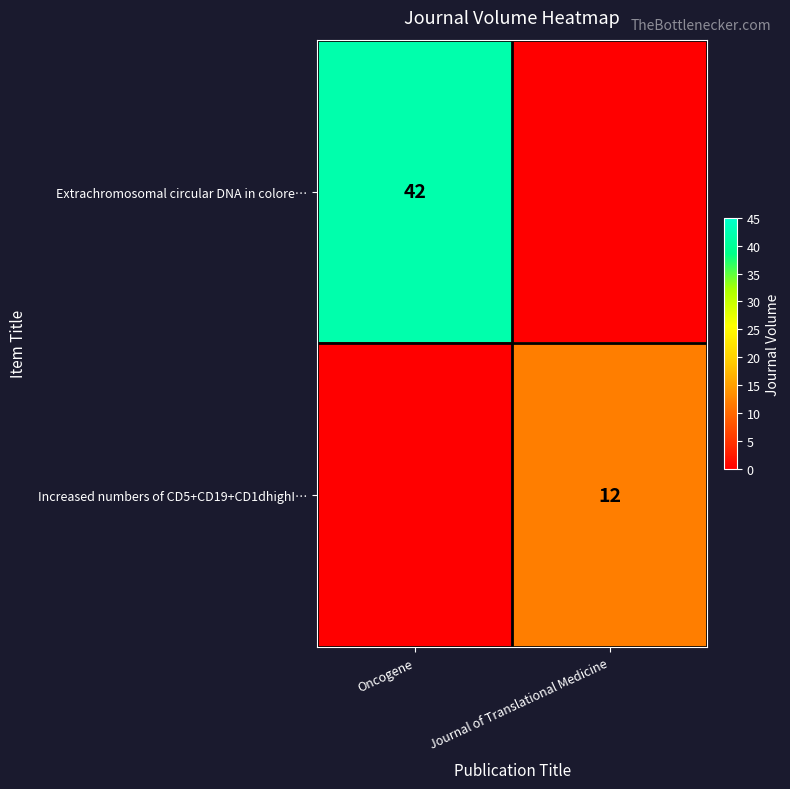

Is it true that Increased numbers of CD5+CD19+CD1dhighI… equals 17 at Journal of Translational Medicine?

False